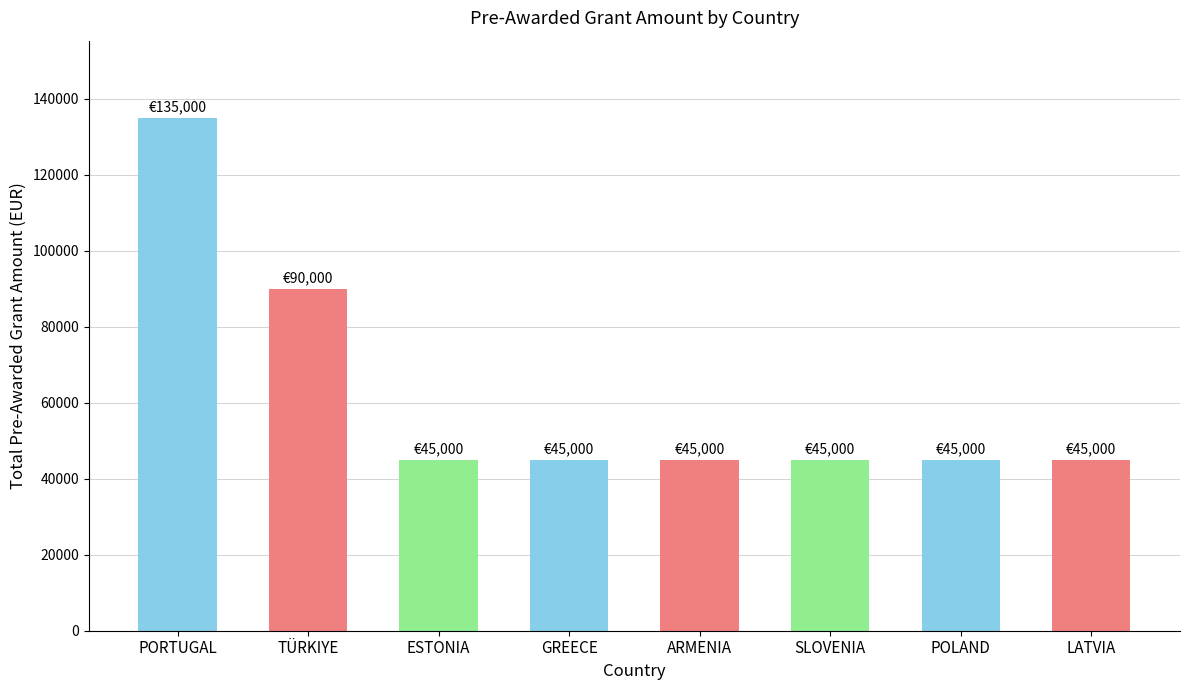

At which category does the chart reach its peak across all series?

PORTUGAL